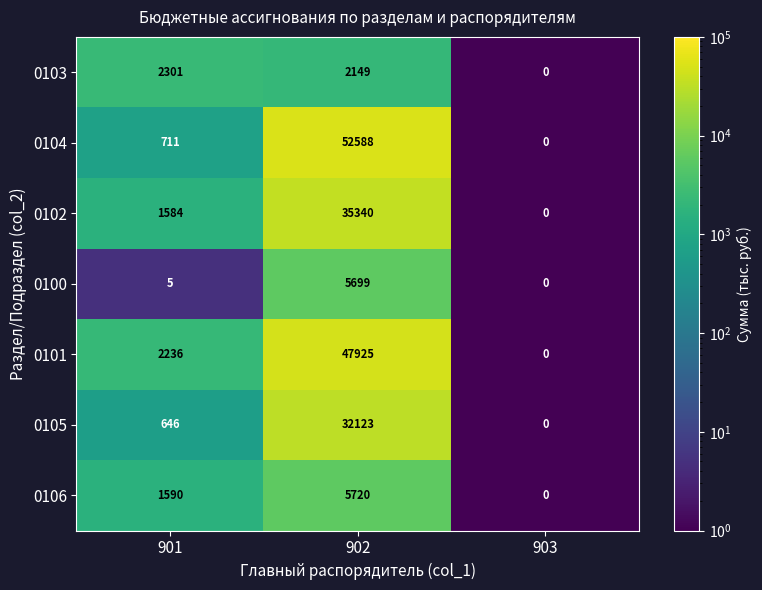

Which category has the highest value across all series?

902